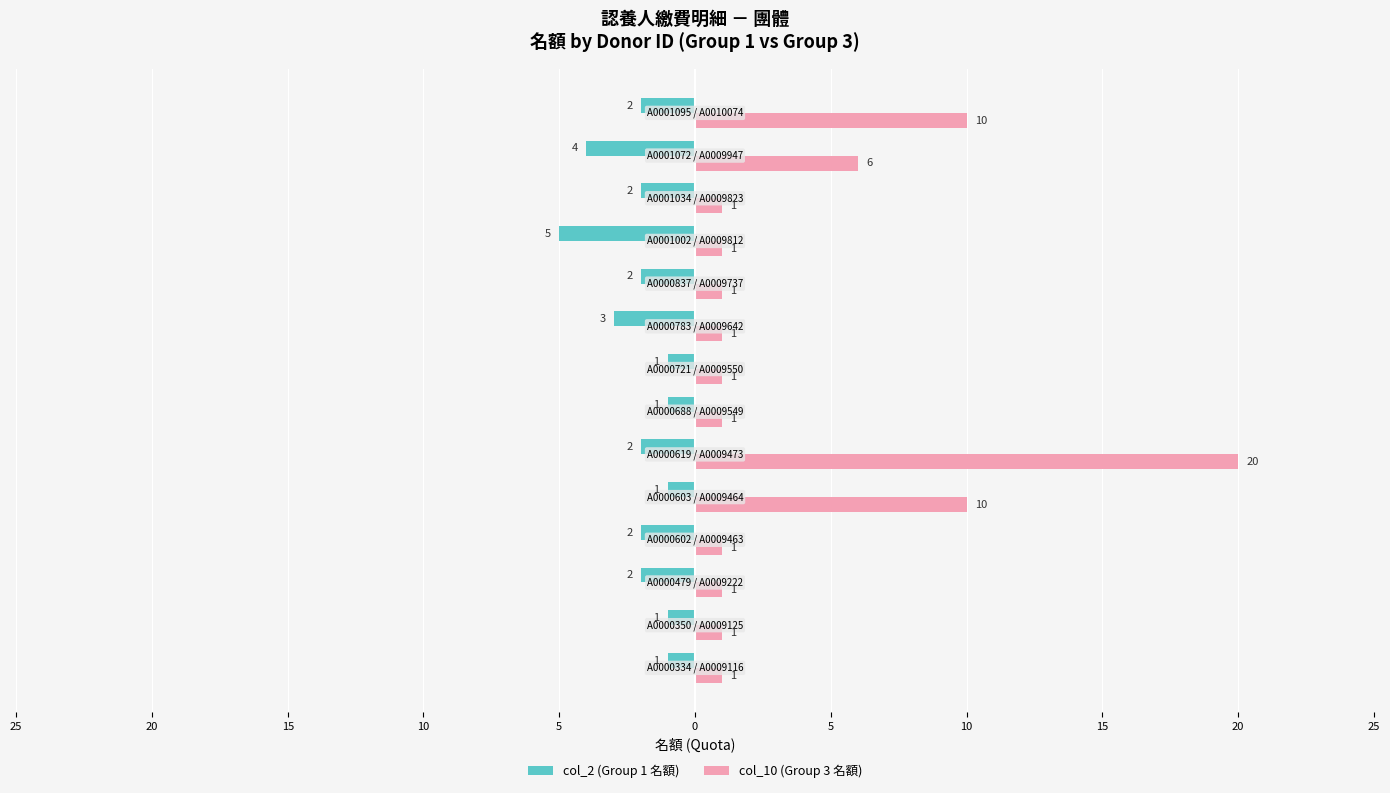

Which series has the largest total across all categories?

col_10 (Group 3 名額)